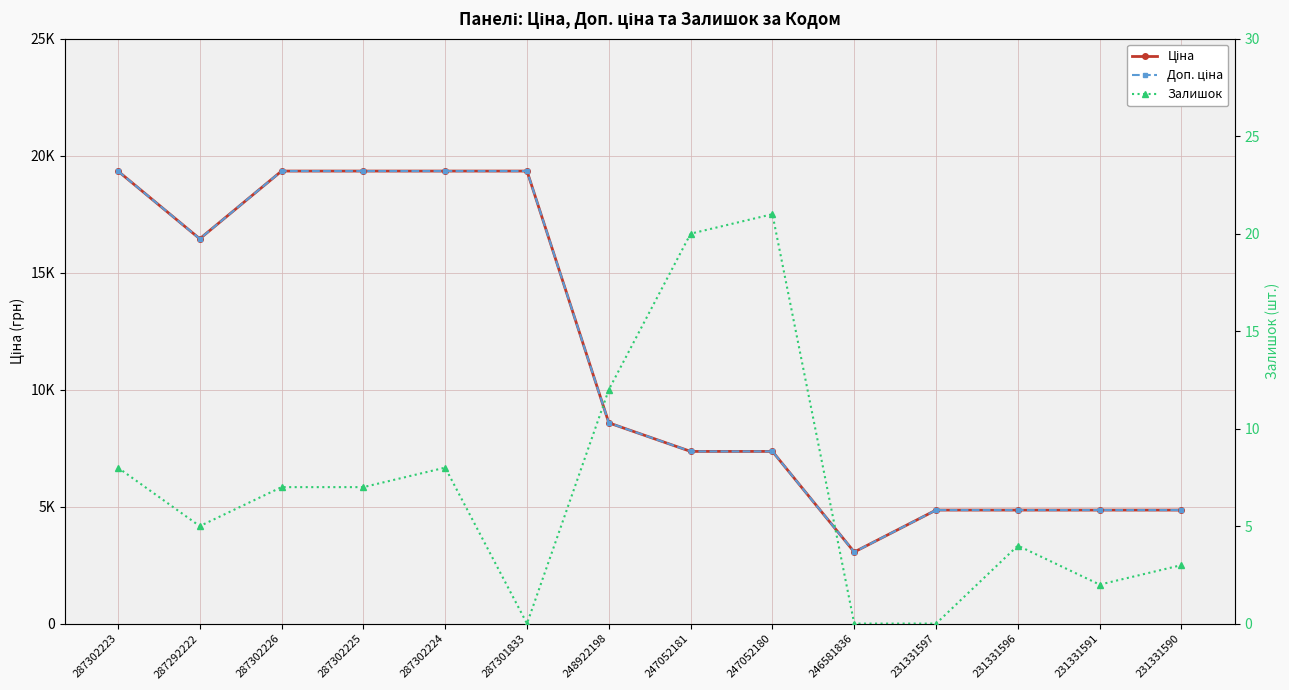

What is the average value of the Ціна series?

11352.7